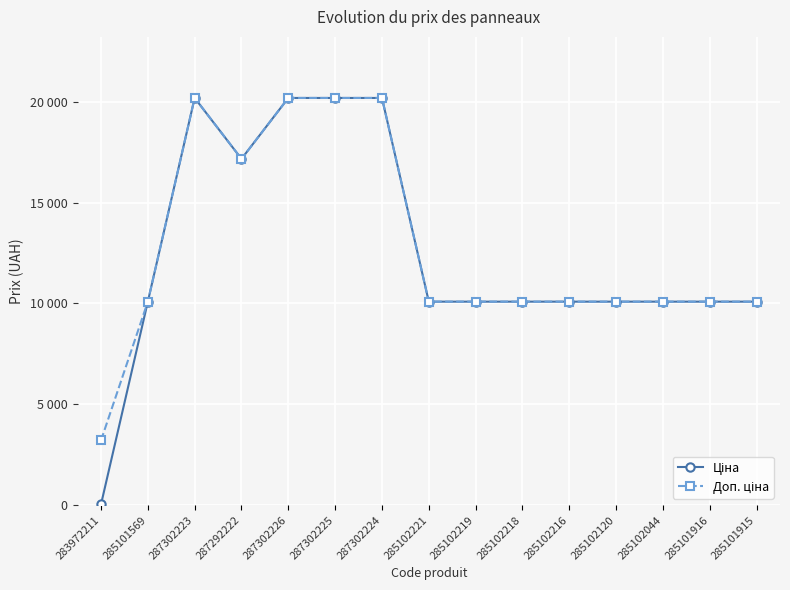

True or false: Доп. ціна has more than 2 points higher than both neighbors.

False